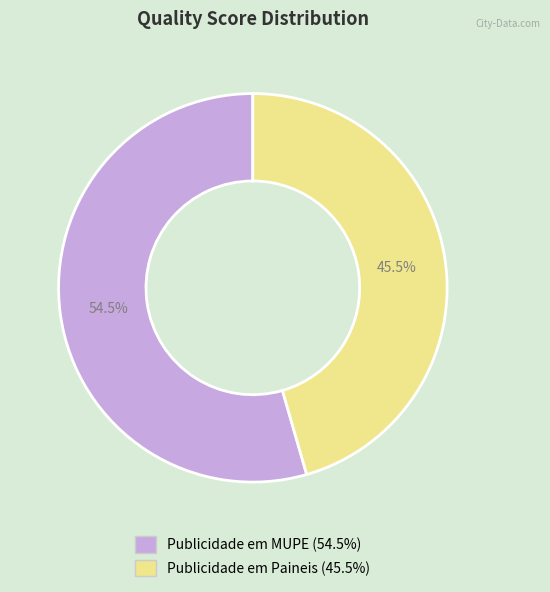

Which has a higher value, Publicidade em Paineis or Publicidade em MUPE?

Publicidade em MUPE